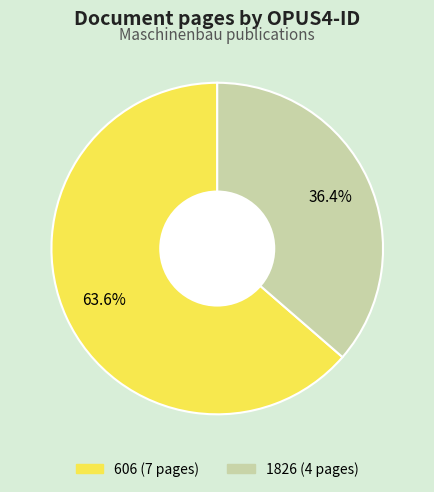

The 1826 slice represents 28% of the pie. True or false?

False